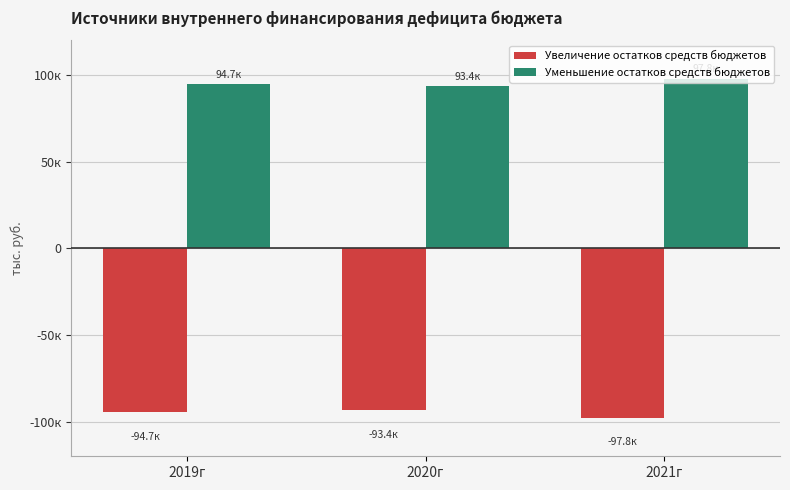

At which category is the sum across all series the highest?

2019г